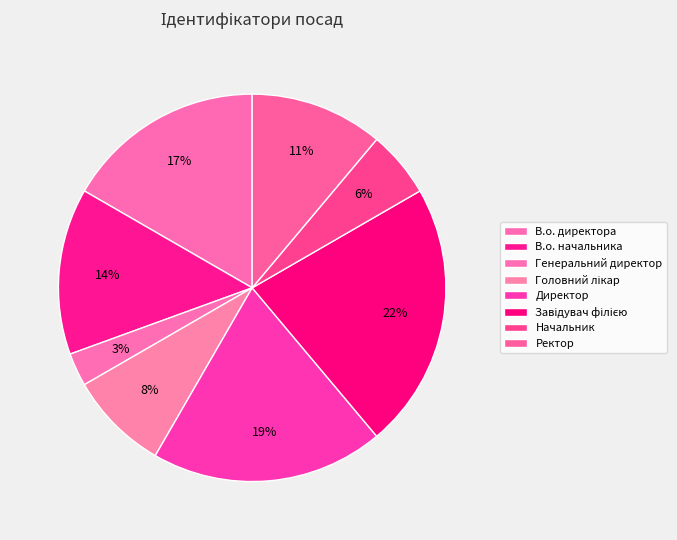

Which slice is the smallest?

Генеральний директор